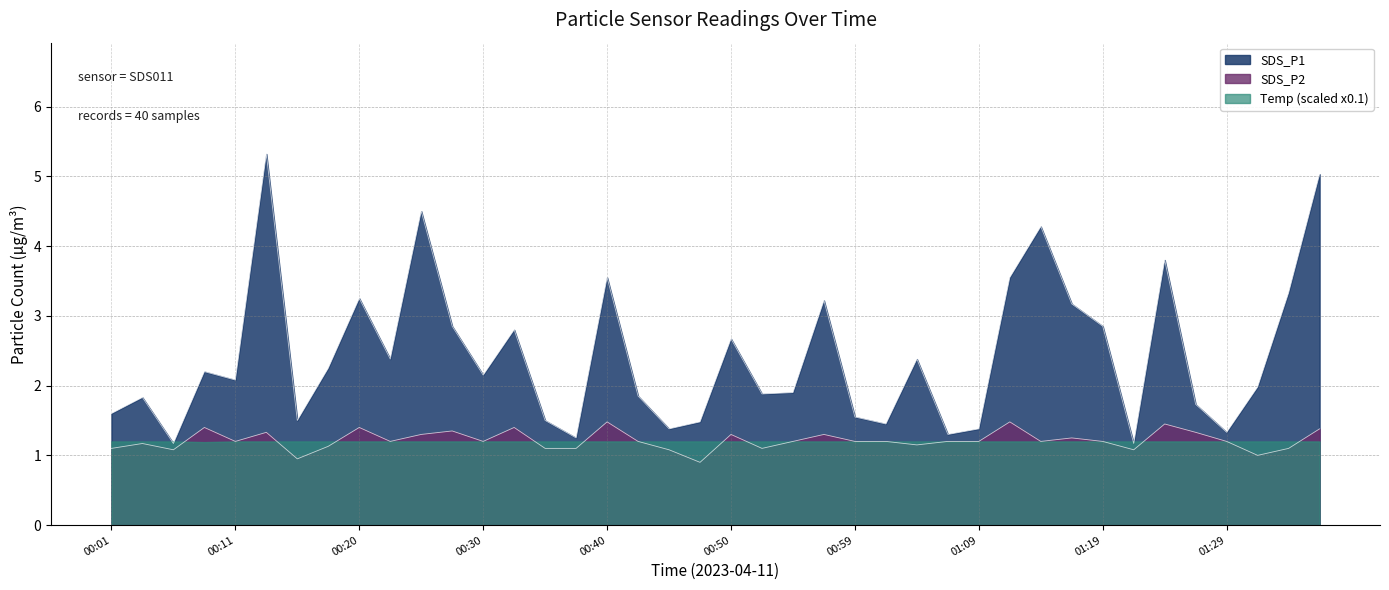

What is the spread (max minus min) of values at 00:40?

2.1